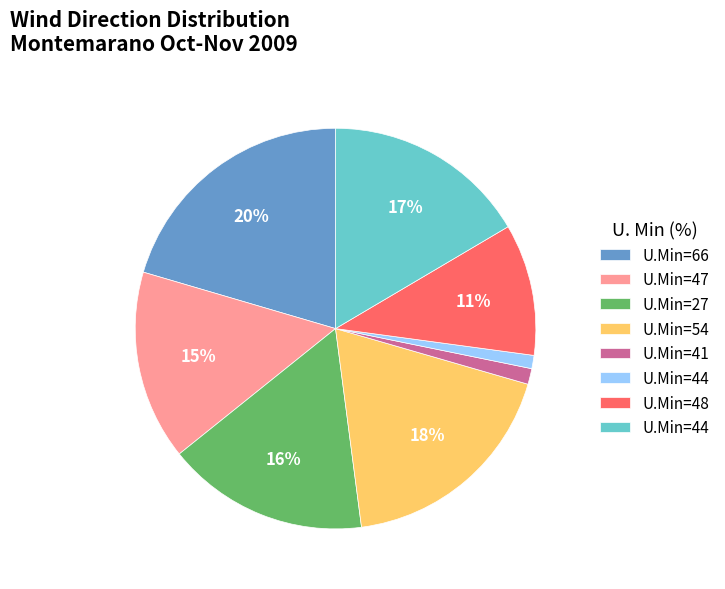

Is there a majority slice in this chart?

No